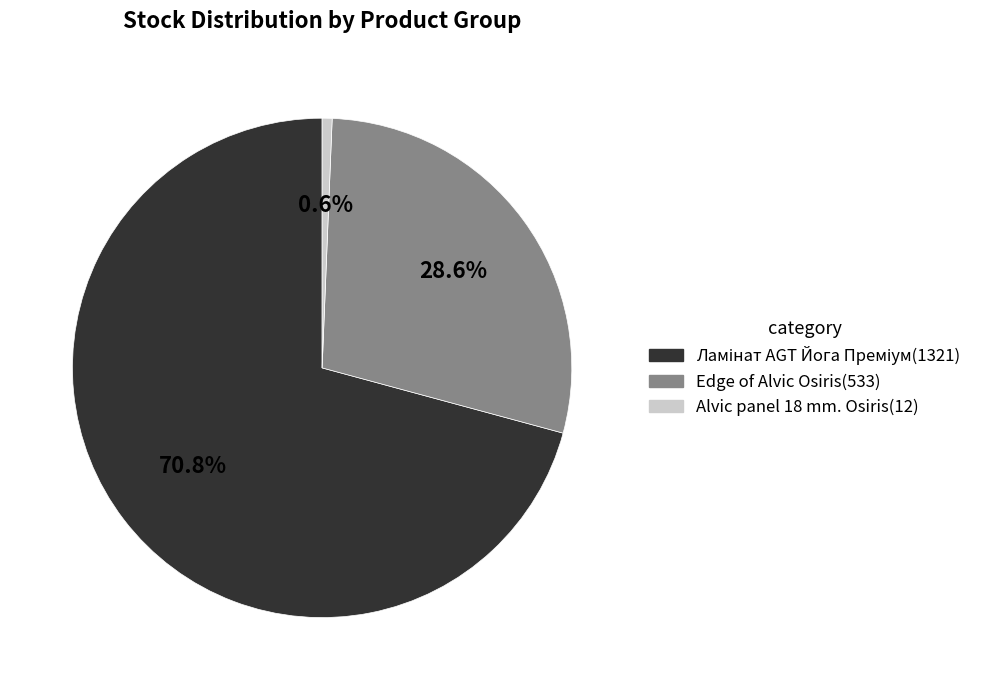

Does any single category account for the majority?

Yes